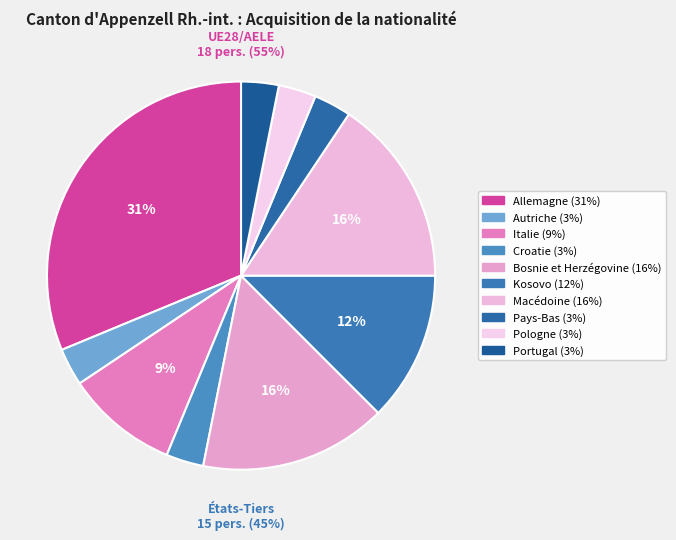

To the nearest percent, what percentage of the pie is Bosnie et Herzégovine?

16%